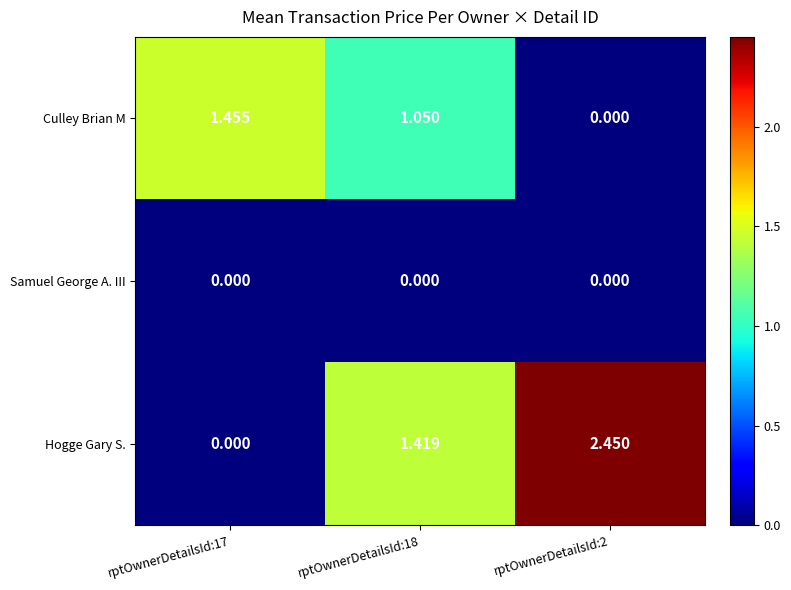

Rank the series by their average value, from lowest to highest.

Samuel George A. III, Culley Brian M, Hogge Gary S.